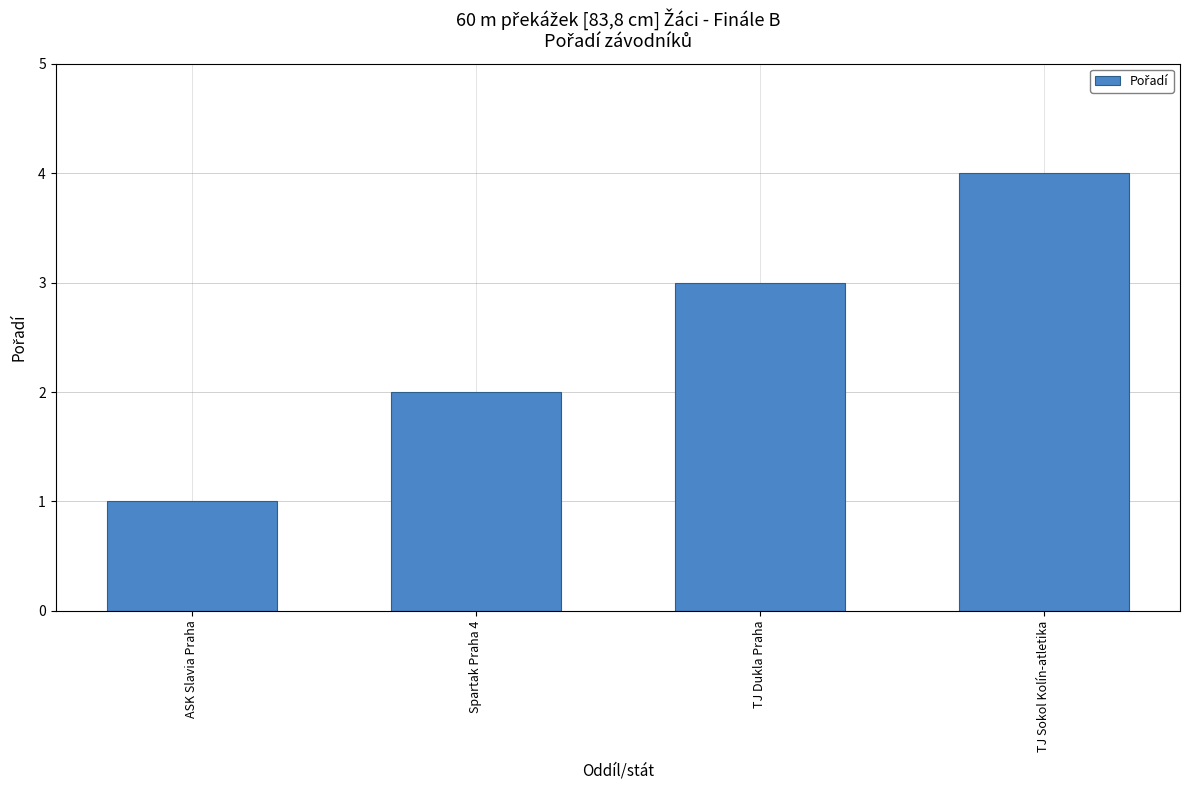

What is the label of the 1st bar from the right?

TJ Sokol Kolín-atletika